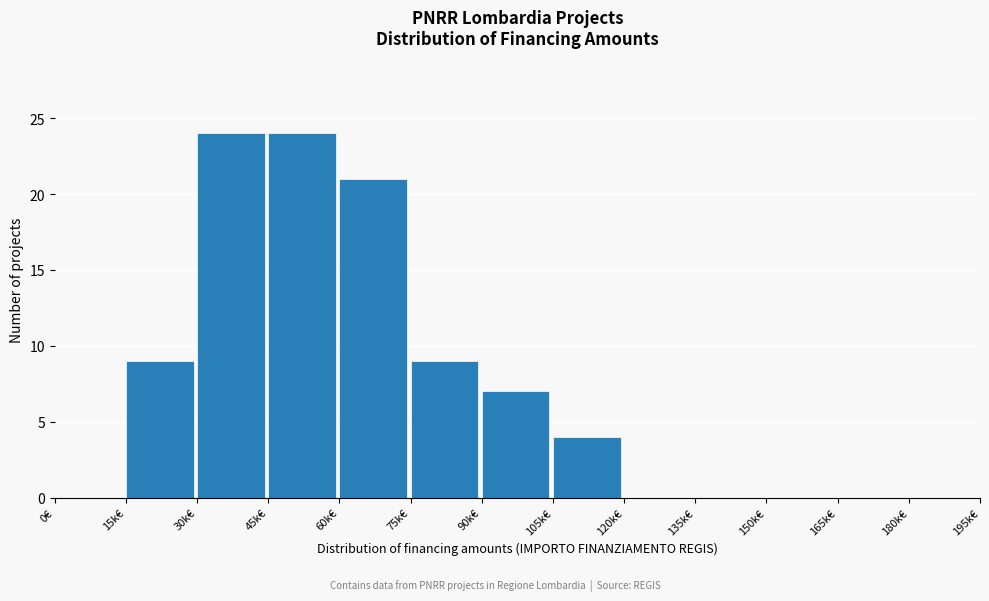

Reading left to right, what are all the values shown in this chart?

0€=0	15k€=9	30k€=24	45k€=24	60k€=21	75k€=9	90k€=7	105k€=4	120k€=0	135k€=0	150k€=0	165k€=0	180k€=0